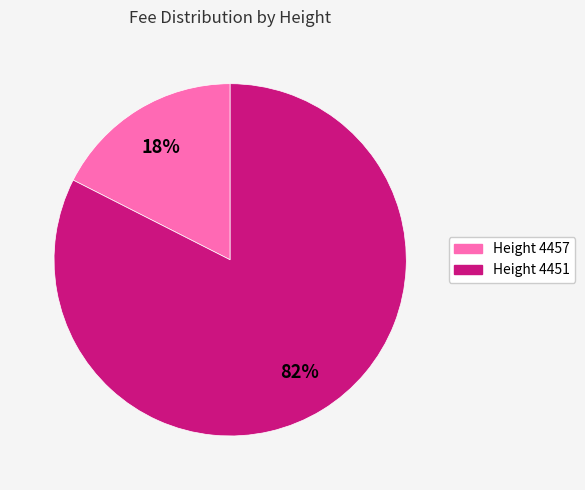

To the nearest percent, what is the average slice percentage?

50%